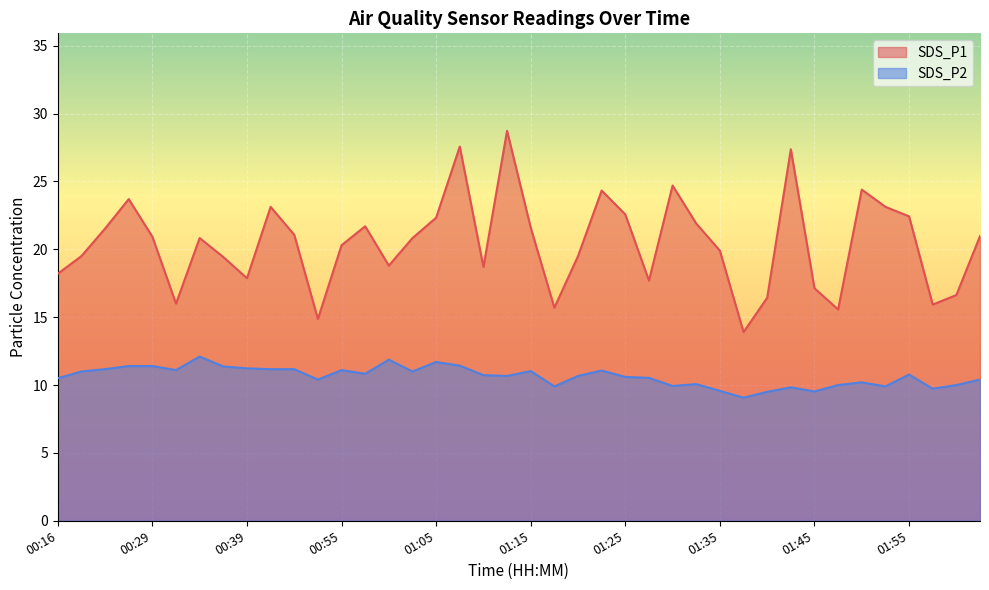

Reading left to right, transcribe all the data shown in this chart.

SDS_P1: 18.2	19.5	21.5	23.7	20.9	16.0	20.8	19.4	17.9	23.1	21.1	14.9	20.3	21.7	18.8	20.8	22.3	27.6	18.7	28.7	21.6	15.7	19.5	24.3	22.6	17.7	24.7	21.9	19.9	13.9	16.4	27.4	17.1	15.6	24.4	23.1	22.4	15.9	16.6	21.0
SDS_P2: 10.5	11.0	11.2	11.4	11.4	11.1	12.1	11.4	11.2	11.2	11.2	10.4	11.1	10.8	11.9	11.0	11.7	11.4	10.7	10.7	11.0	9.9	10.7	11.1	10.6	10.5	9.9	10.1	9.6	9.1	9.5	9.8	9.5	10.0	10.2	9.9	10.8	9.7	10.0	10.4